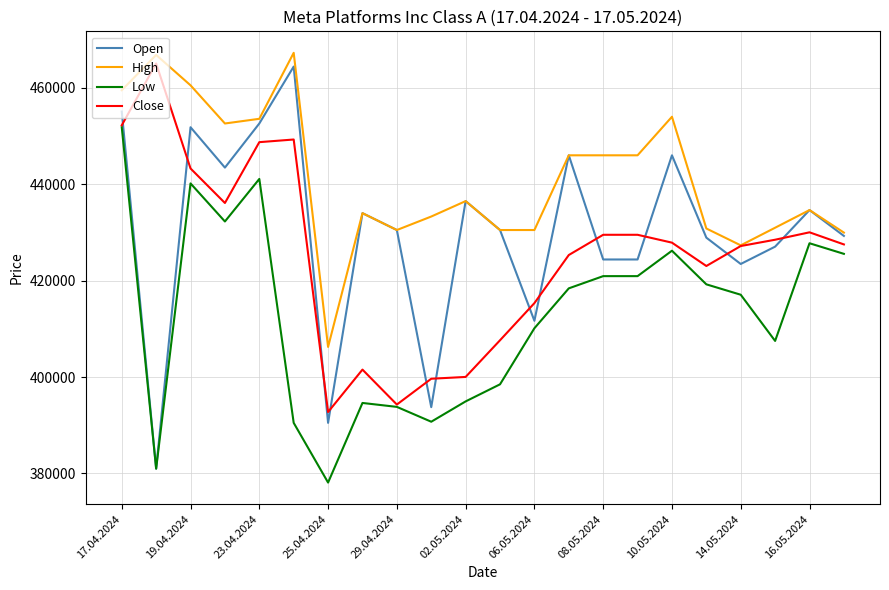

Rank the series by their average value, from highest to lowest.

High, Open, Close, Low